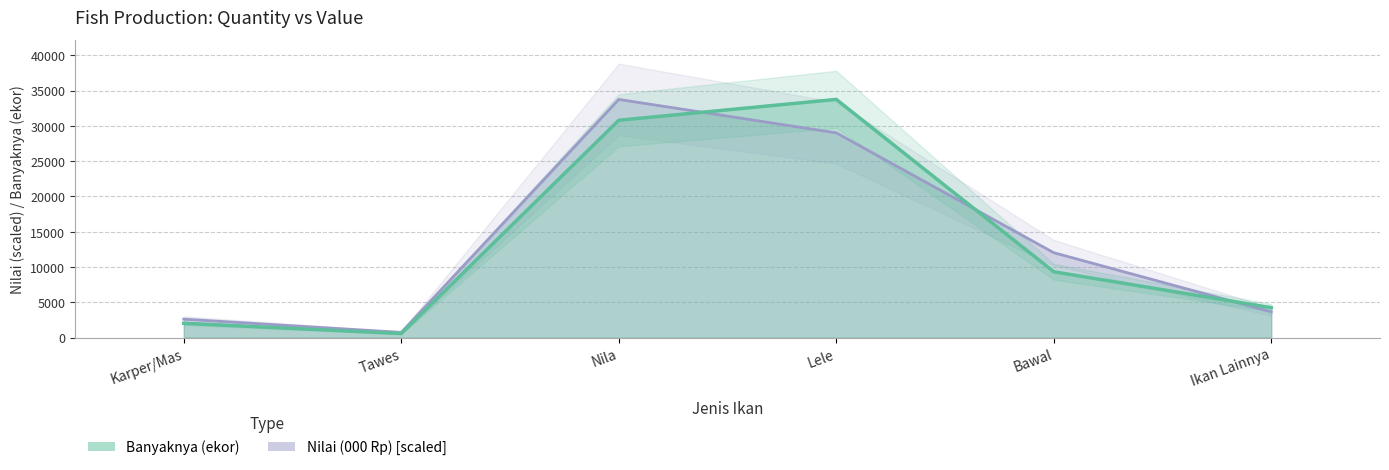

Does the chart have visible grid lines?

Yes